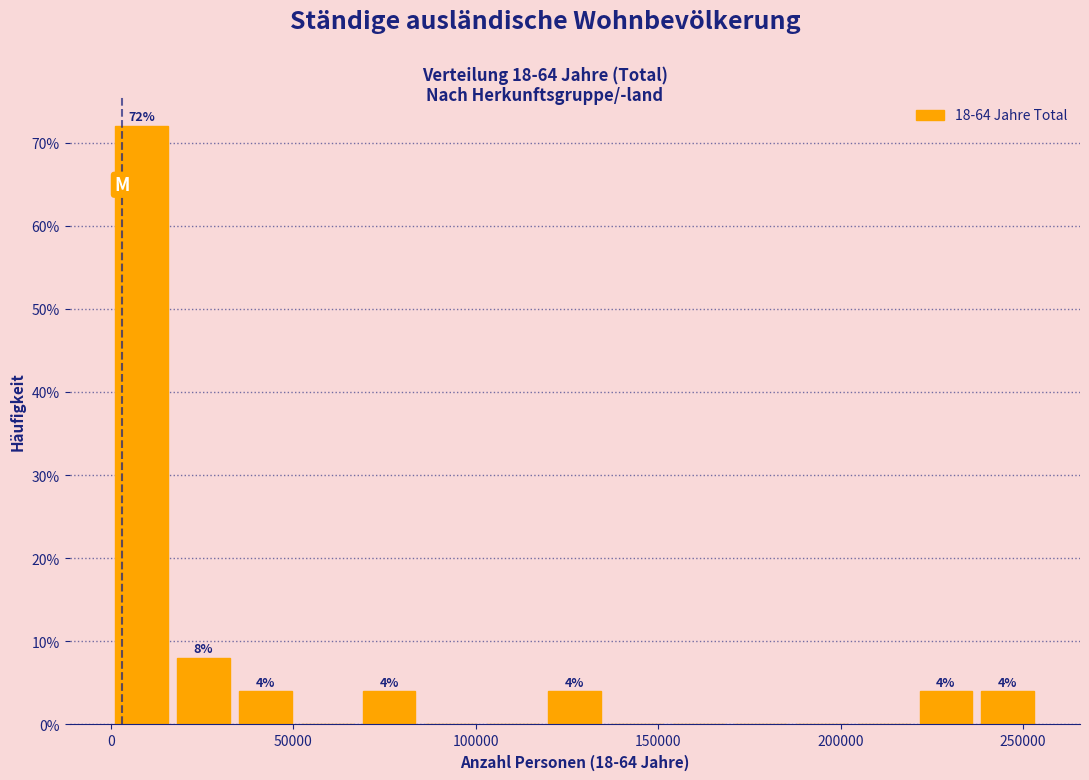

Around what value on the x-axis is the tallest bar? Give the approximate position of its centre, as read against the axis.

10000